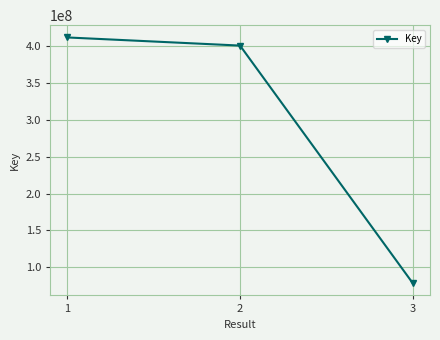

Count the number of categories in the chart.

3